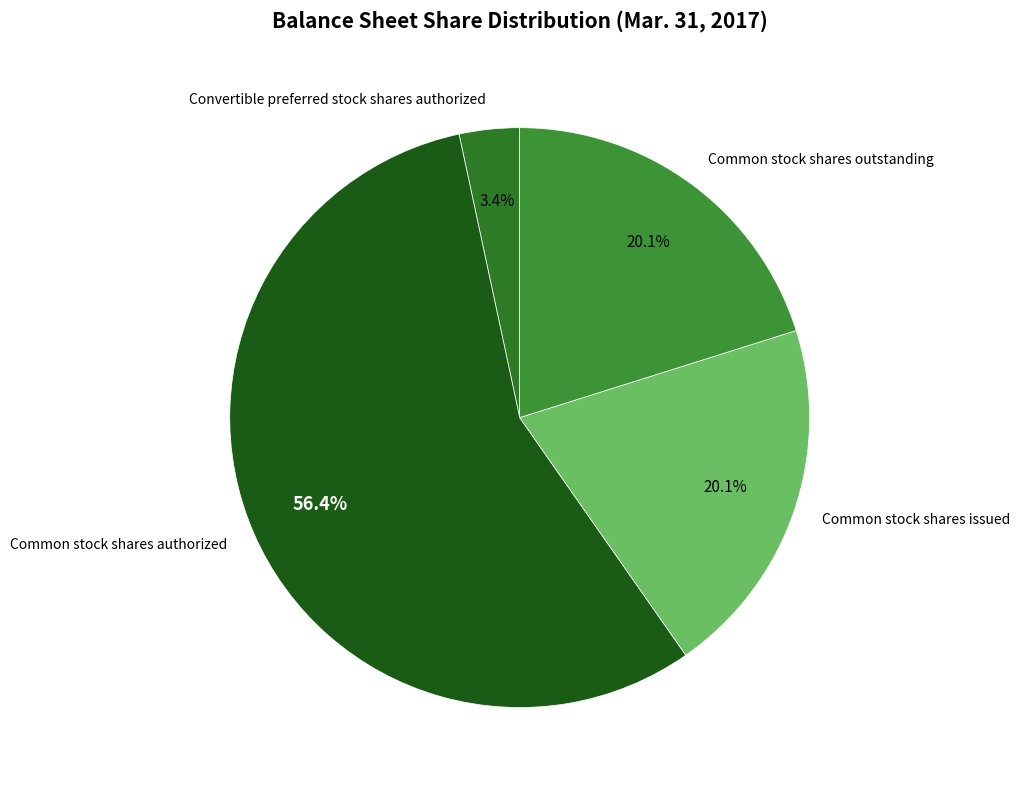

Is there any slice that represents more than half of the pie?

Yes